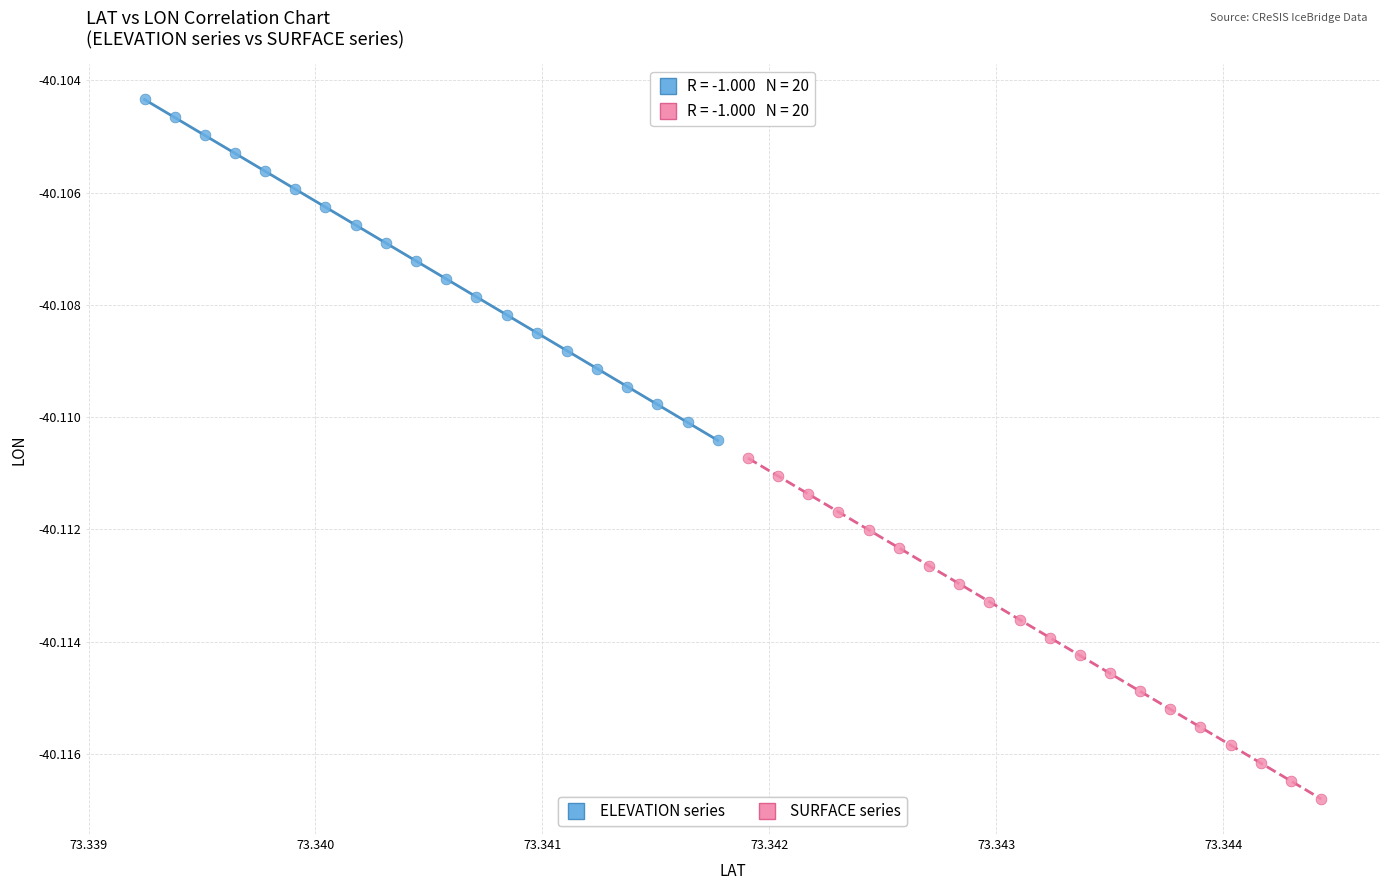

What are all the series names shown in the legend?

ELEVATION series, SURFACE series